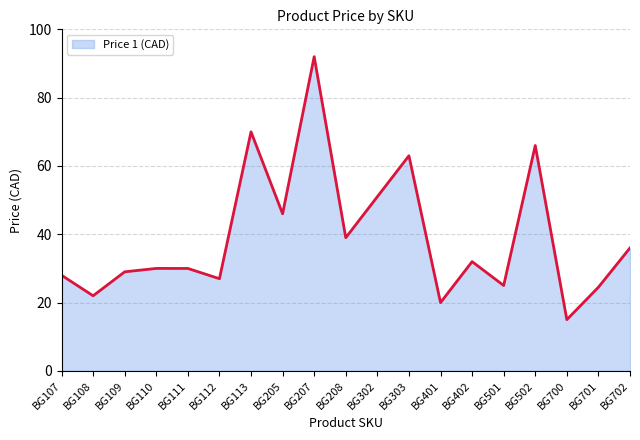

Is it true that the value at BG112 is 38.4?

False